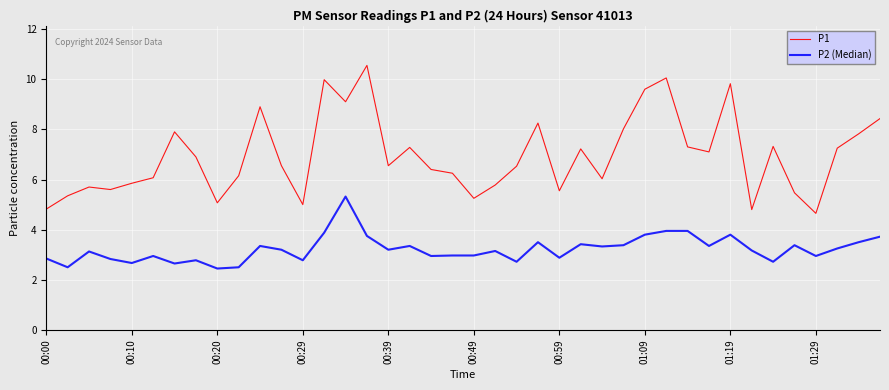

Which series has the largest total across all categories?

P1